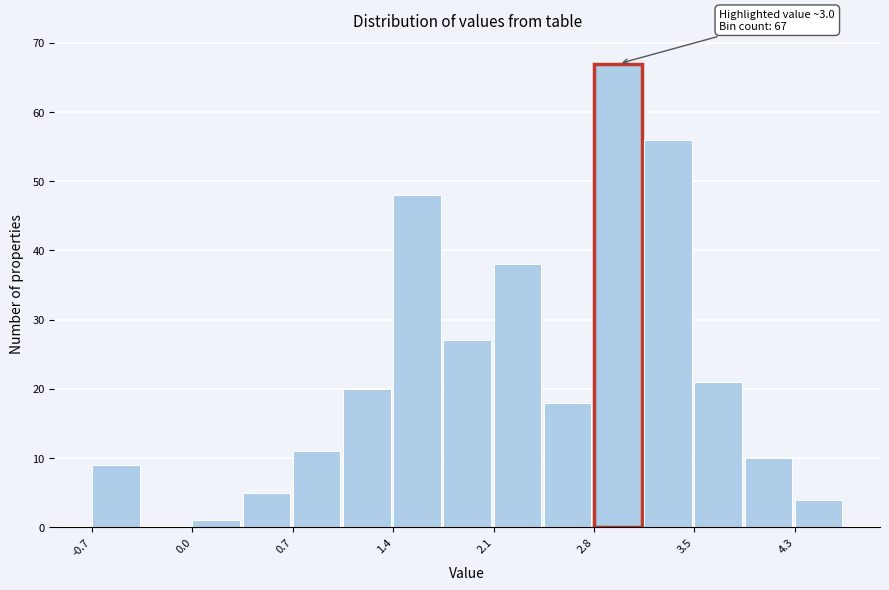

Read against the x-axis, roughly where is the centre of the tallest bar?

3.0